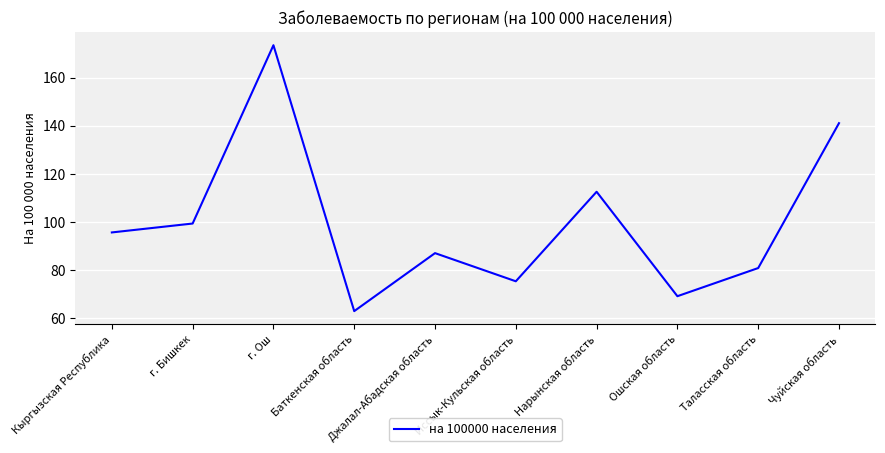

What is the greatest value displayed?

173.5